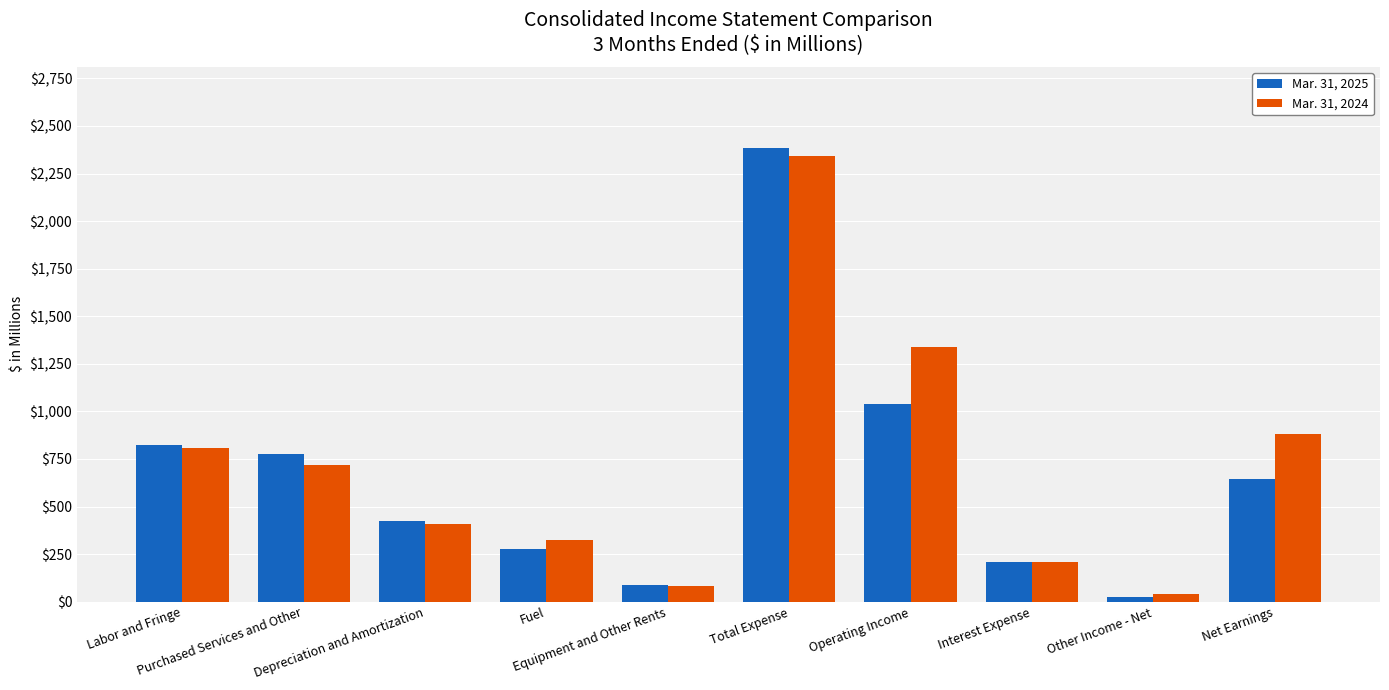

Is the value of Mar. 31, 2024 at Depreciation and Amortization greater than the value of Mar. 31, 2025 at Net Earnings?

No